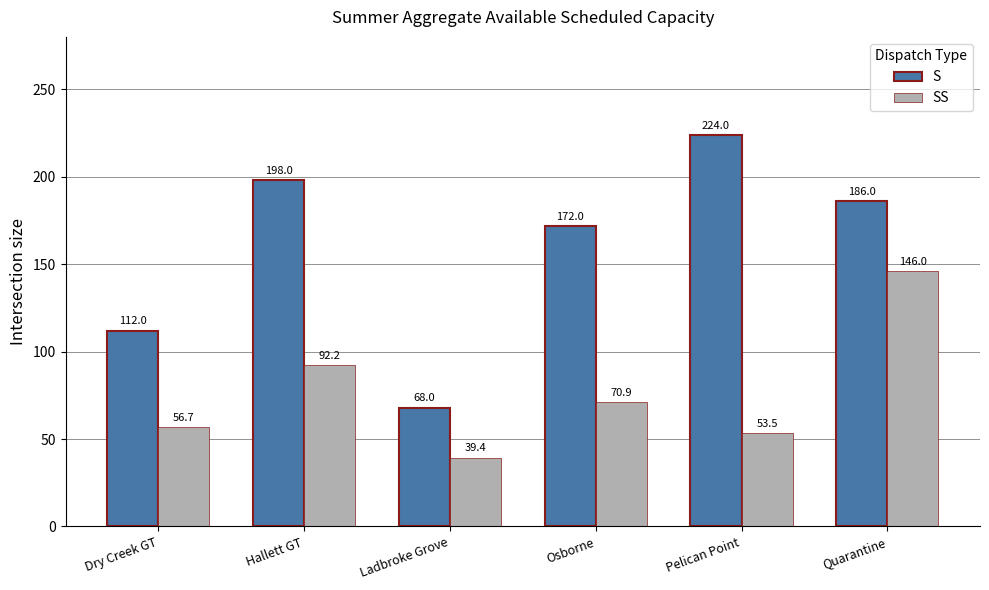

What is the difference between the maximum and minimum values in the S series?

156.0